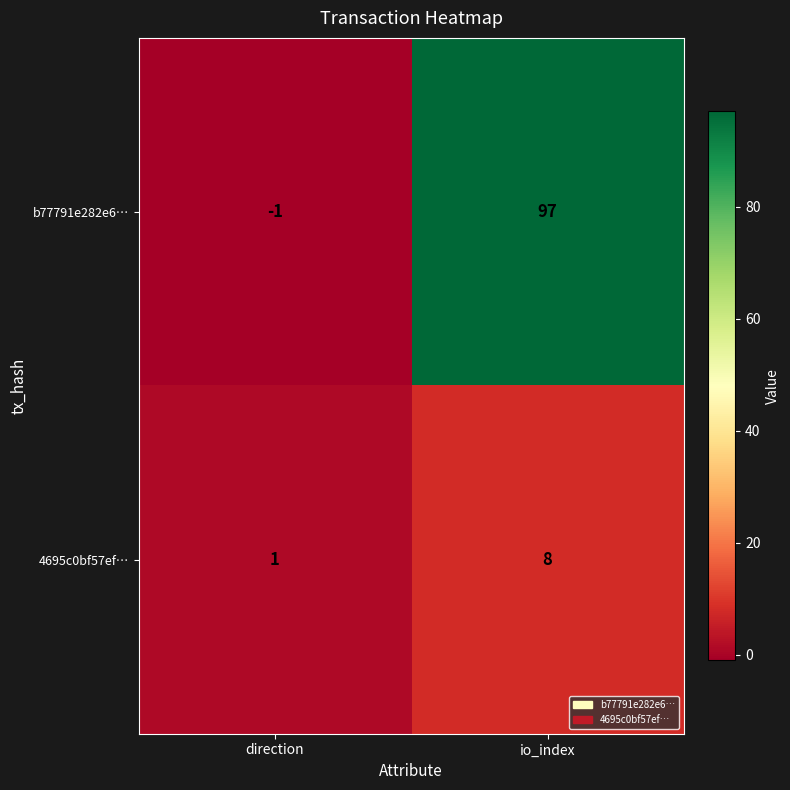

Rank the series by their average value, from highest to lowest.

b77791e282e6…, 4695c0bf57ef…